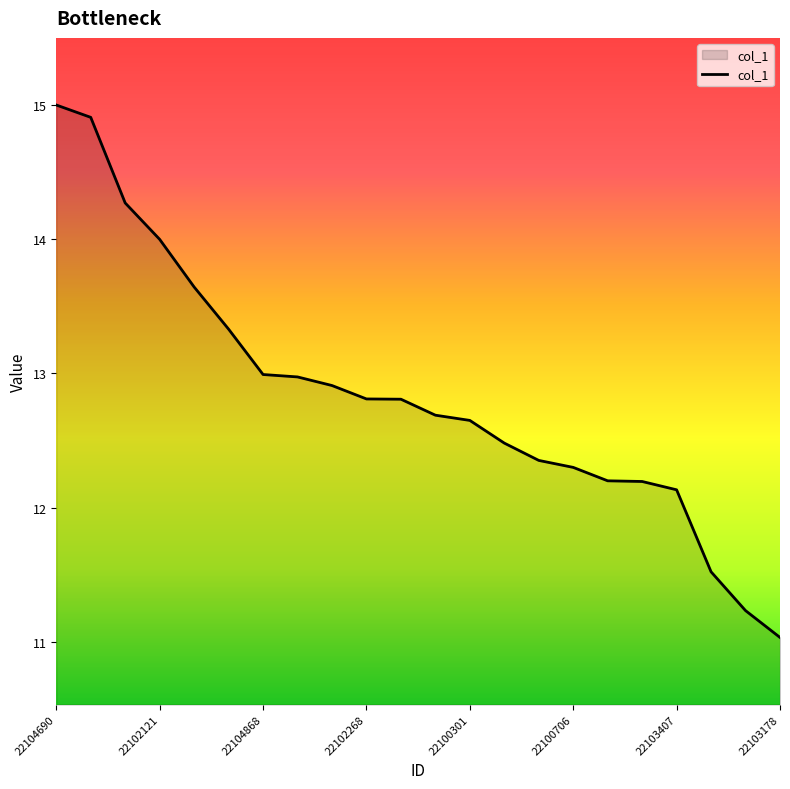

How many categories are shown in the chart?

22